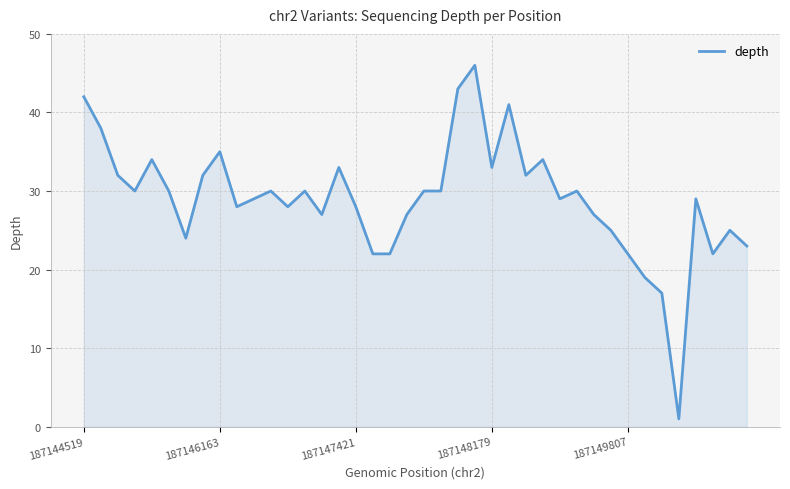

Reading left to right, list all the values displayed in this chart.

42	38	32	30	34	30	24	32	35	28	29	30	28	30	27	33	28	22	22	27	30	30	43	46	33	41	32	34	29	30	27	25	22	19	17	1	29	22	25	23